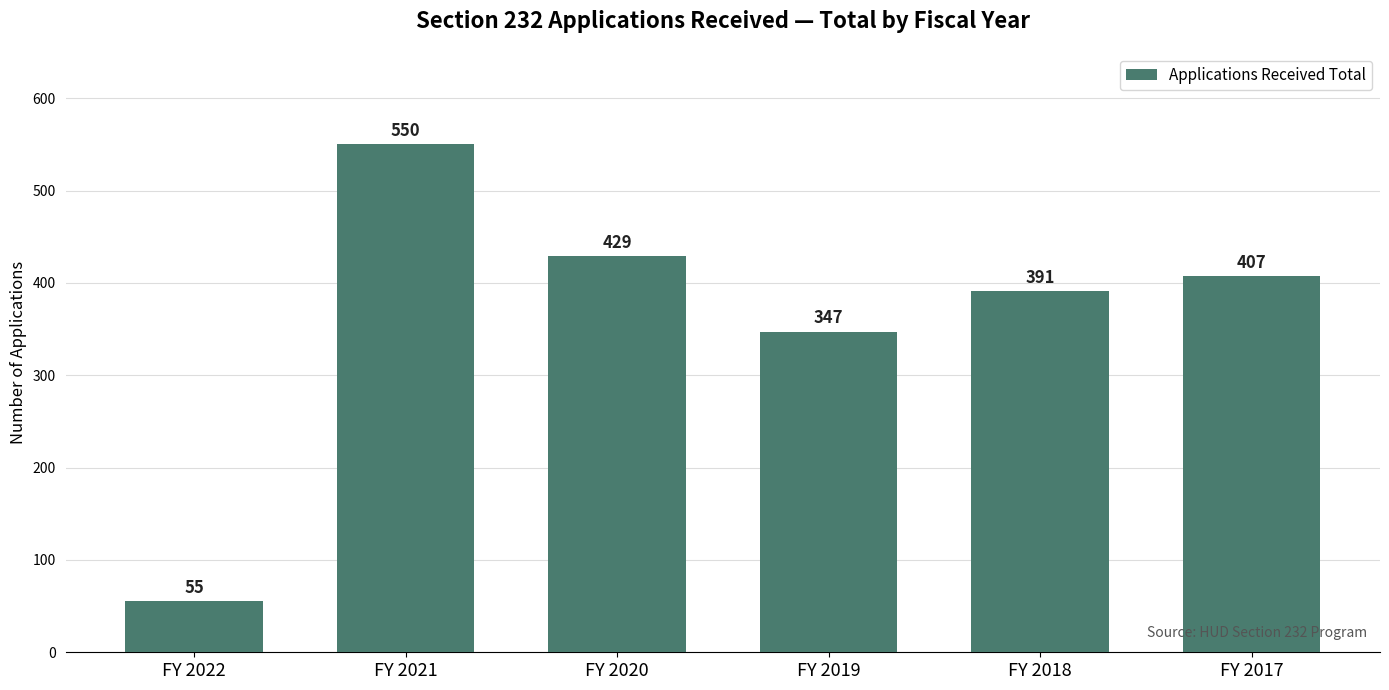

What is the difference between the values at FY 2020 and FY 2019?

82